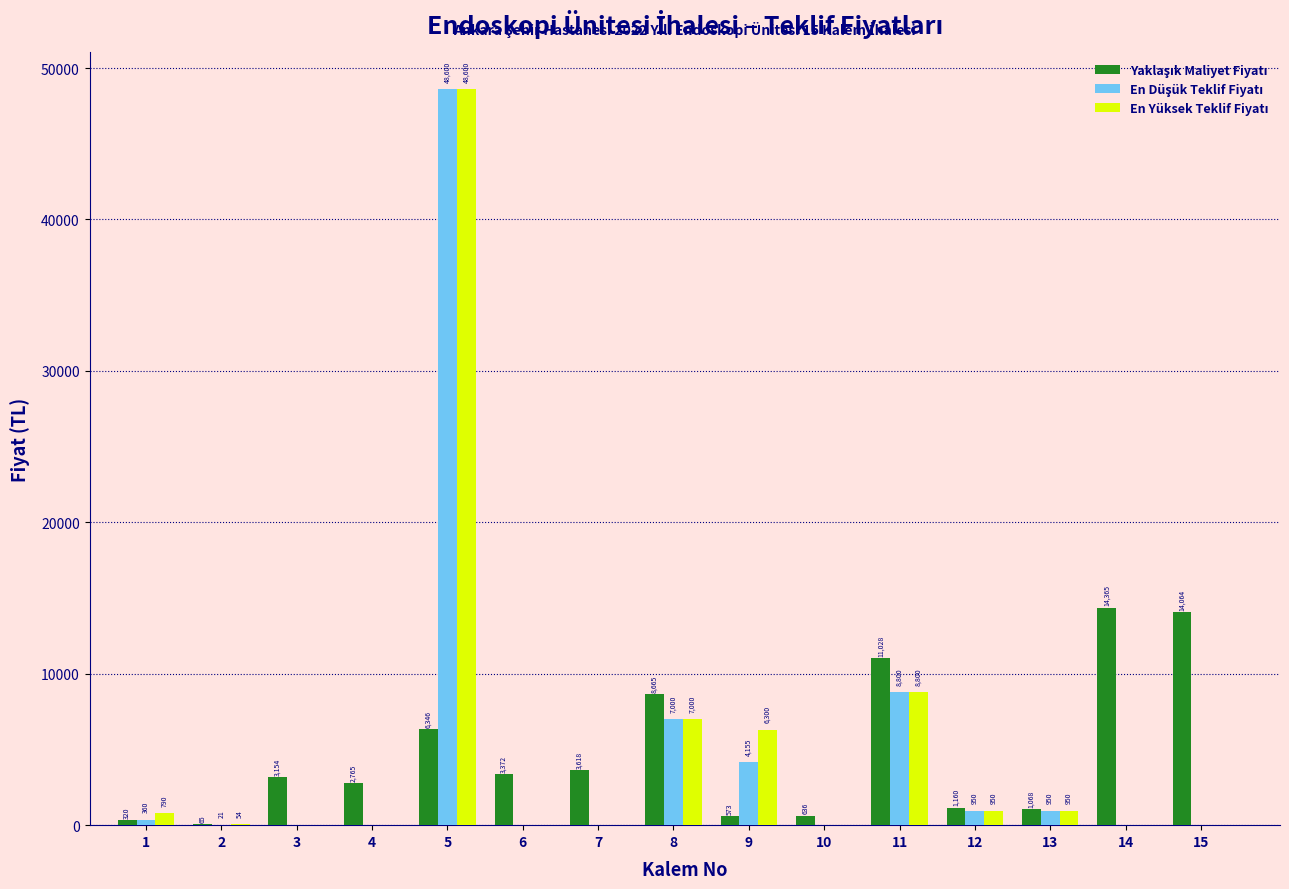

At which category is the sum across all series the highest?

5